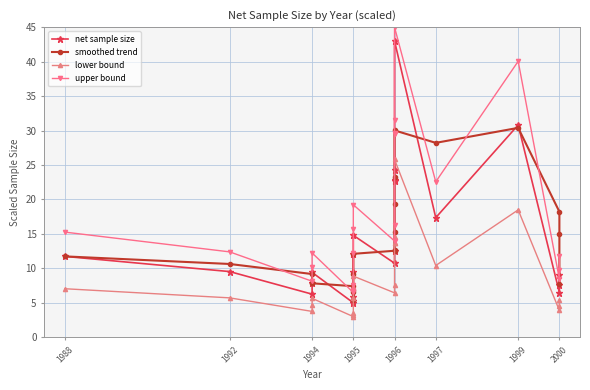

Which has a higher value, 2000 or 1995?

1995